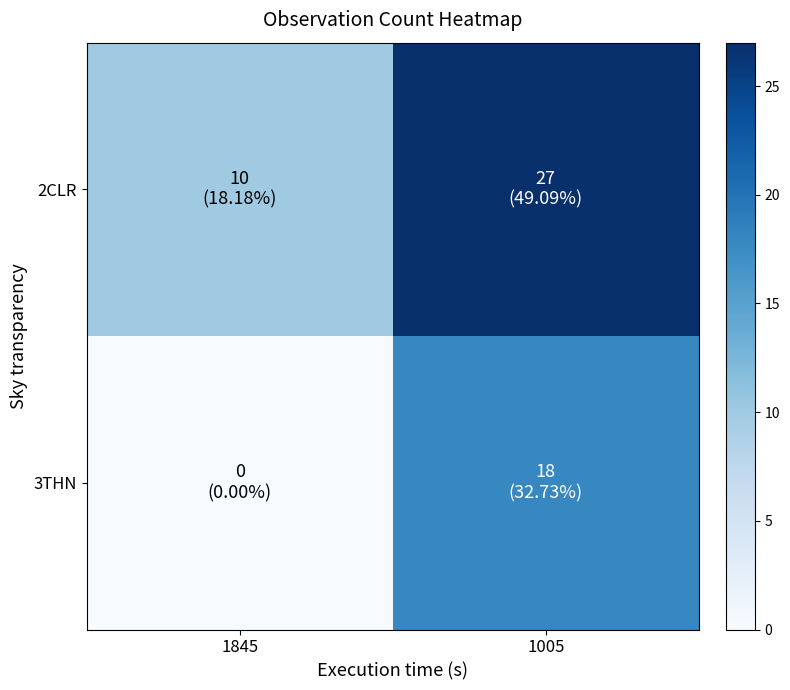

What is the total value across all series at 1005?

45